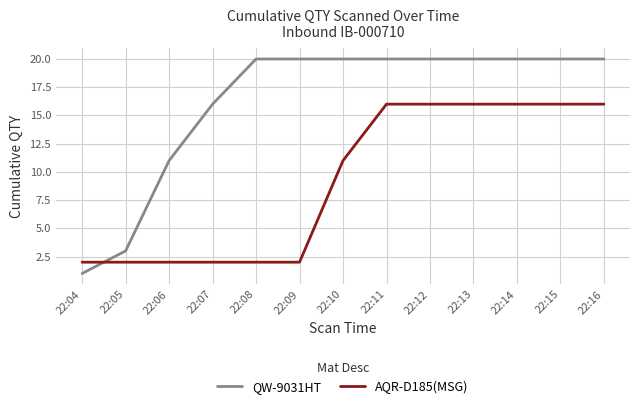

Rank the series by their average value, from highest to lowest.

QW-9031HT, AQR-D185(MSG)